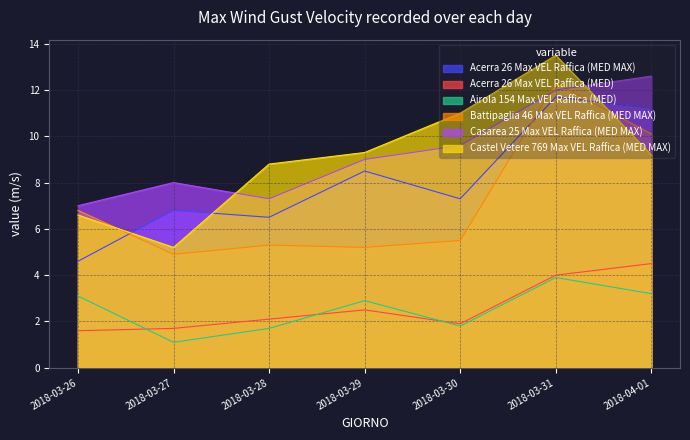

How many lines are shown in the chart?

6